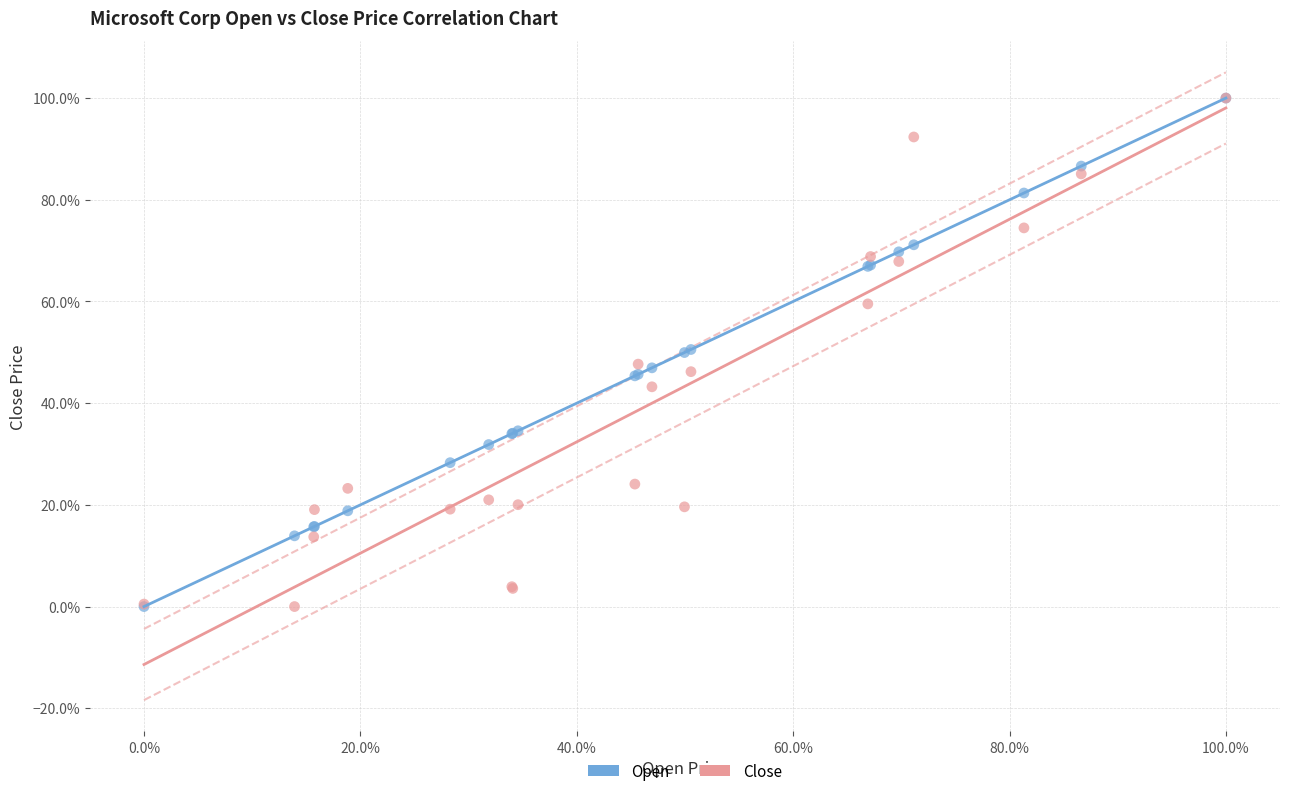

What are all the series names shown in the legend?

Open, Close